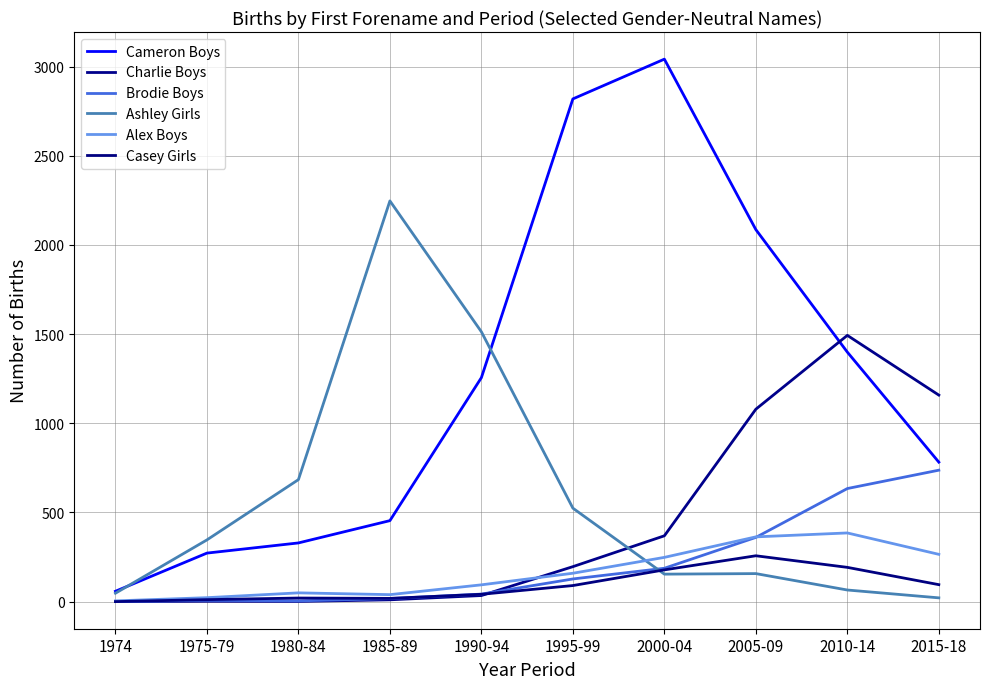

At 2005-09, list the series in order from largest to smallest.

Cameron Boys, Charlie Boys, Alex Boys, Brodie Boys, Casey Girls, Ashley Girls